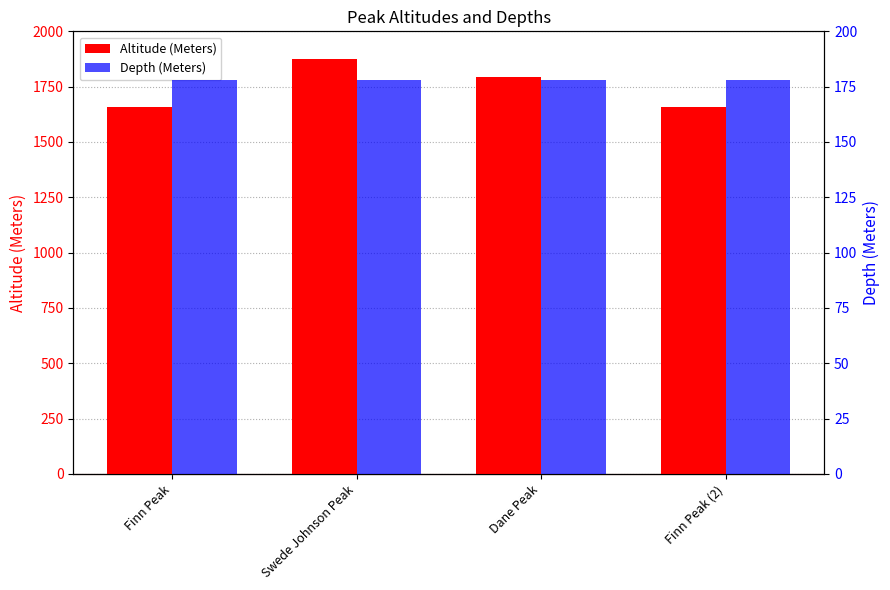

What is the difference between the highest and lowest values at Swede Johnson Peak?

1699